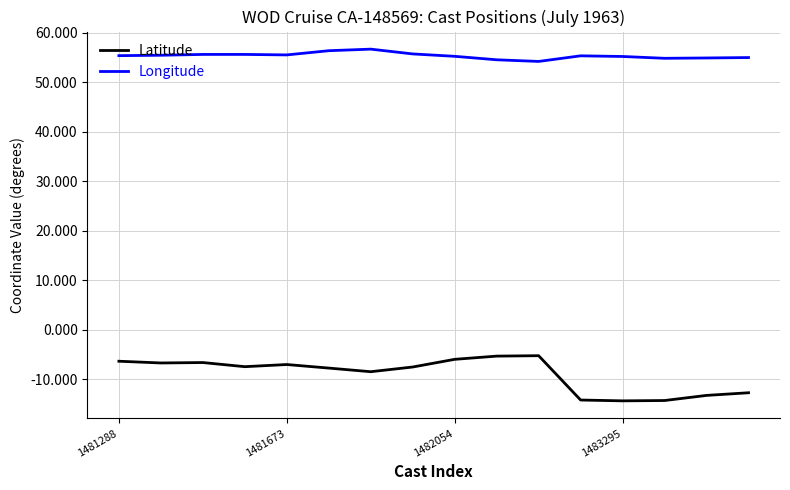

Count the number of data series in this chart.

2